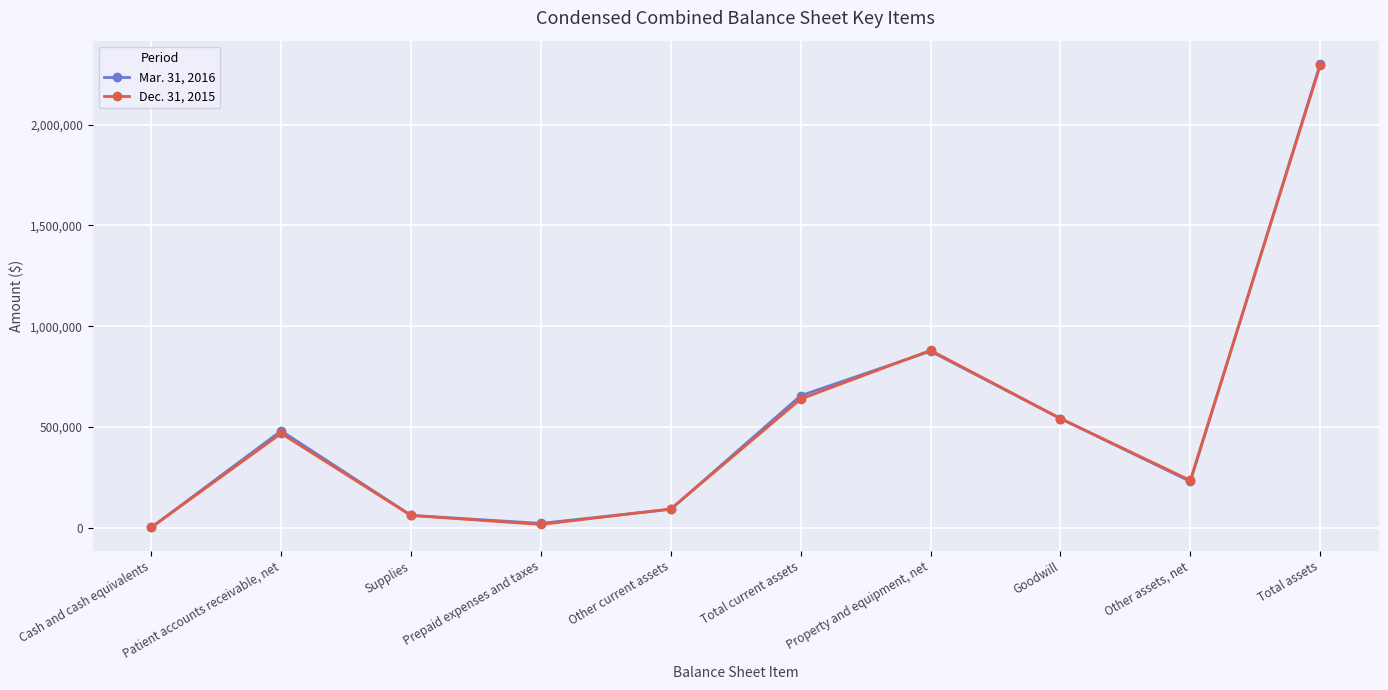

At which category does Mar. 31, 2016 reach its first local valley?

Prepaid expenses and taxes